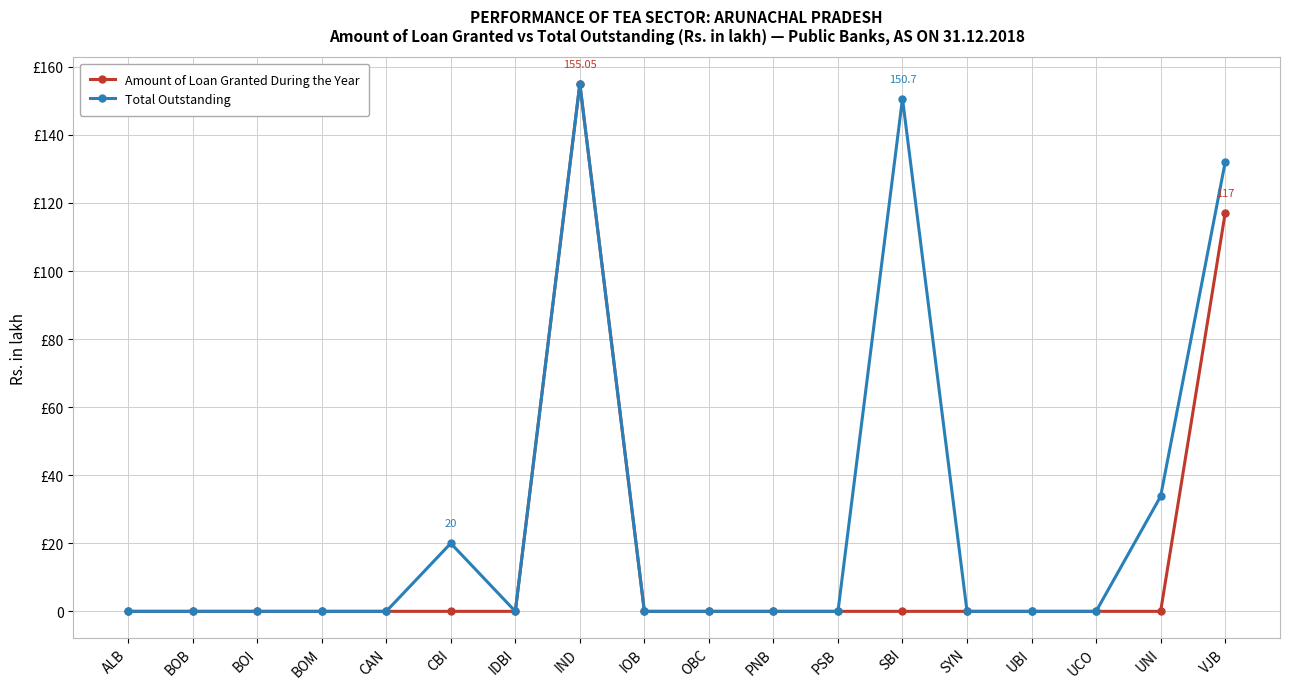

Is the value of Amount of Loan Granted During the Year at UCO greater than the value of Total Outstanding at SBI?

No